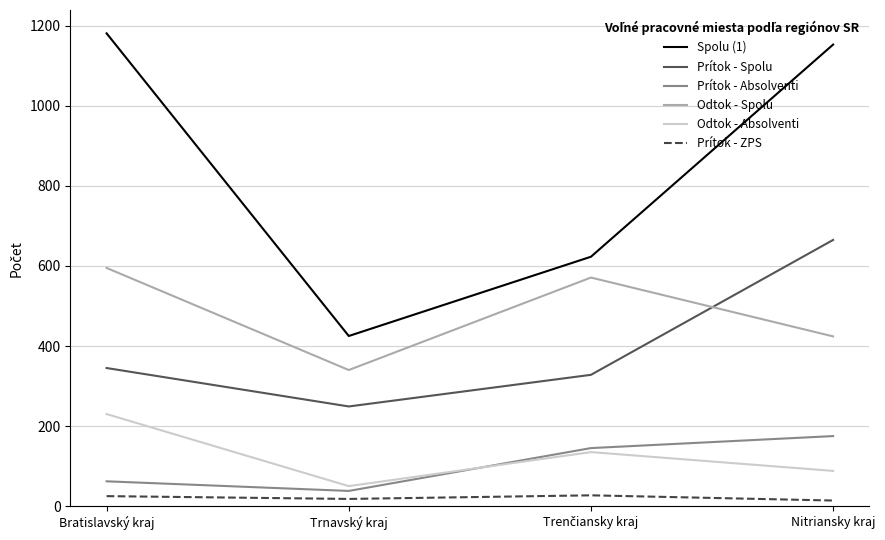

What is the sum of all Odtok - Spolu values?

1930